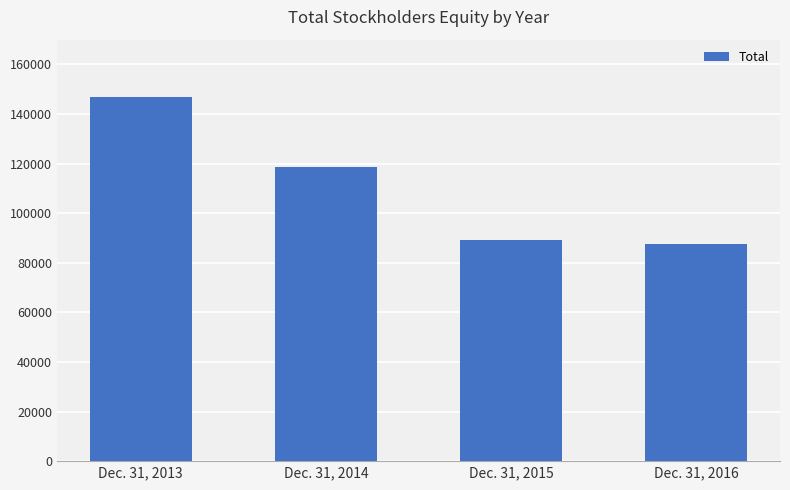

What is the change in value from Dec. 31, 2014 to Dec. 31, 2015?

-29472